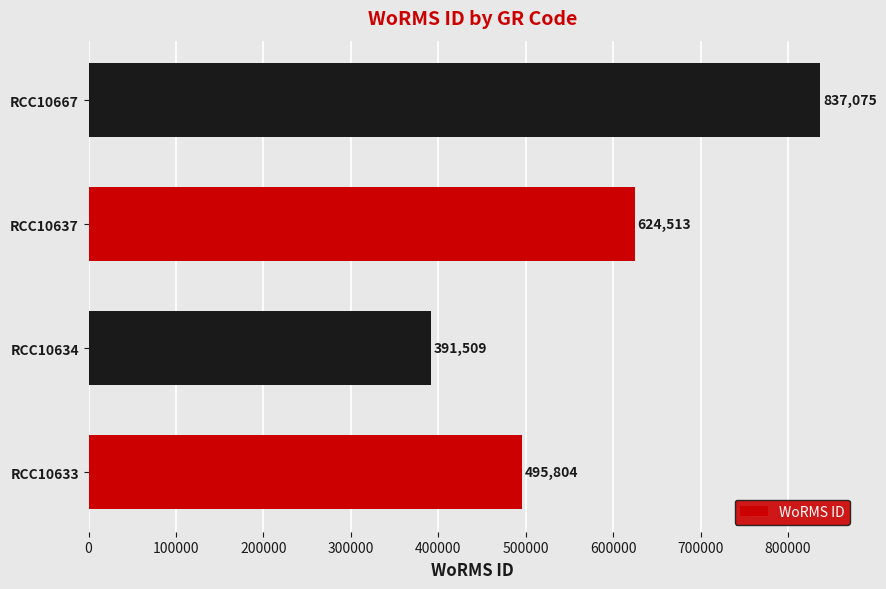

Approximately how many times larger is the value at RCC10667 compared to RCC10634?

2.1